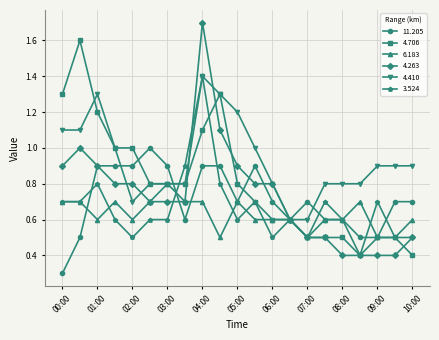

True or false: 6.183 has more than 2 points higher than both neighbors.

True